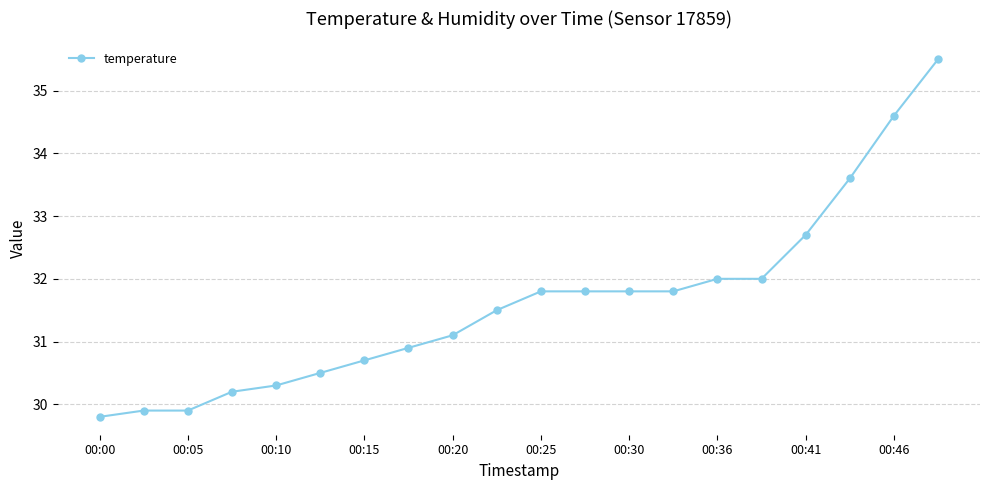

How many values are below 31?

8